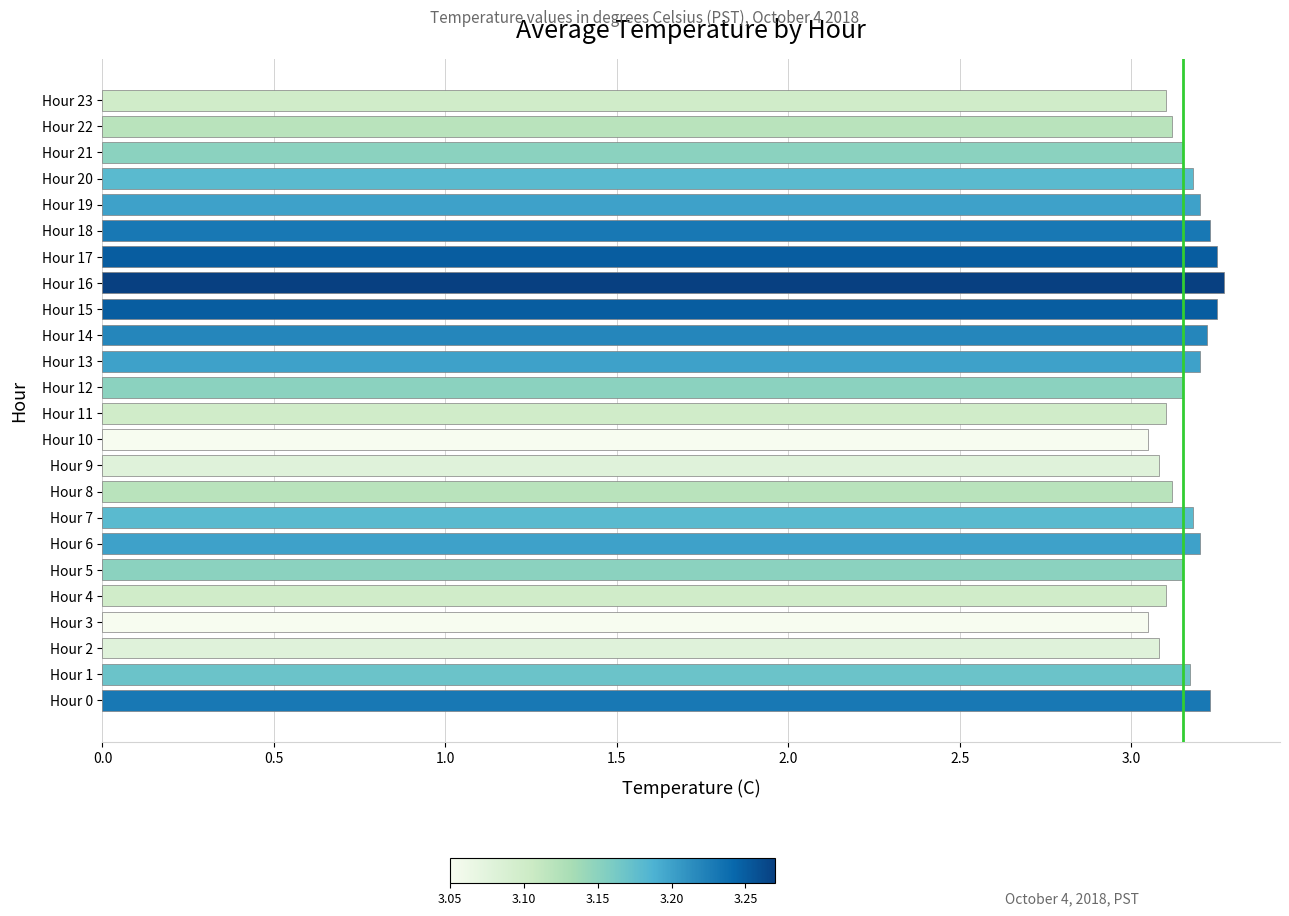

What is the change in value from Hour 2 to Hour 12?

+0.1